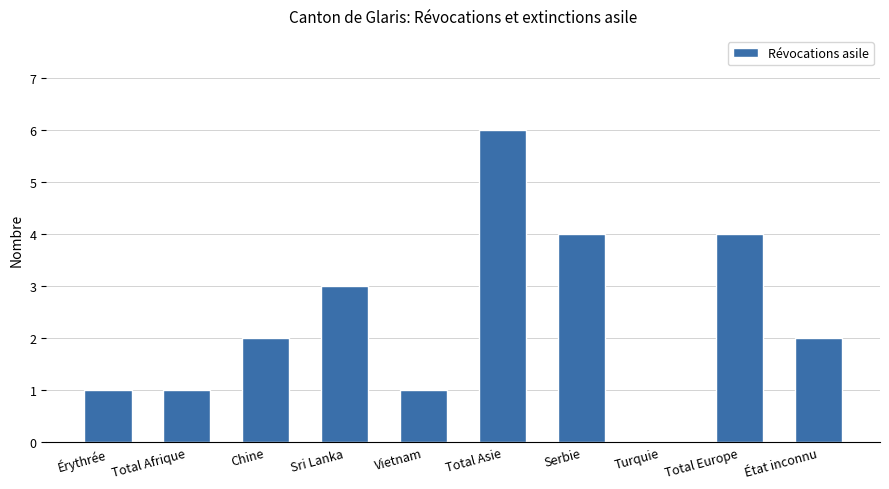

Is it true that the value at Turquie is 0?

True